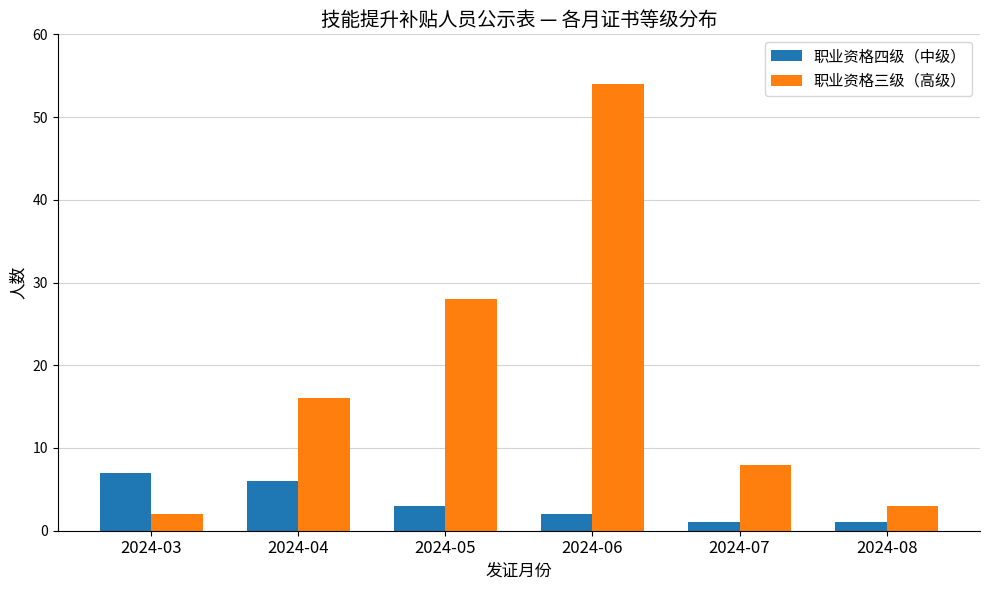

Reading right to left, what are all the values shown in this chart?

职业资格四级（中级）: 2024-08=1	2024-07=1	2024-06=2	2024-05=3	2024-04=6	2024-03=7
职业资格三级（高级）: 2024-08=3	2024-07=8	2024-06=54	2024-05=28	2024-04=16	2024-03=2